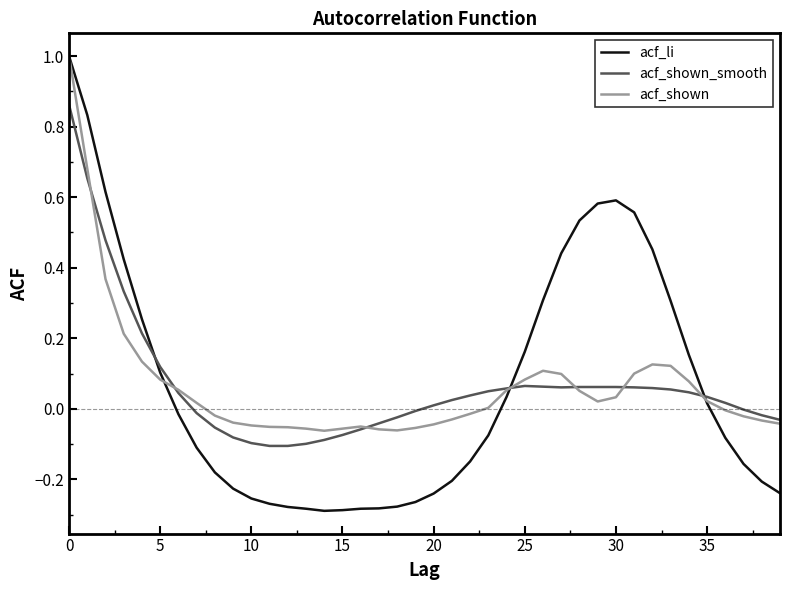

What is the greatest value displayed?

1.0